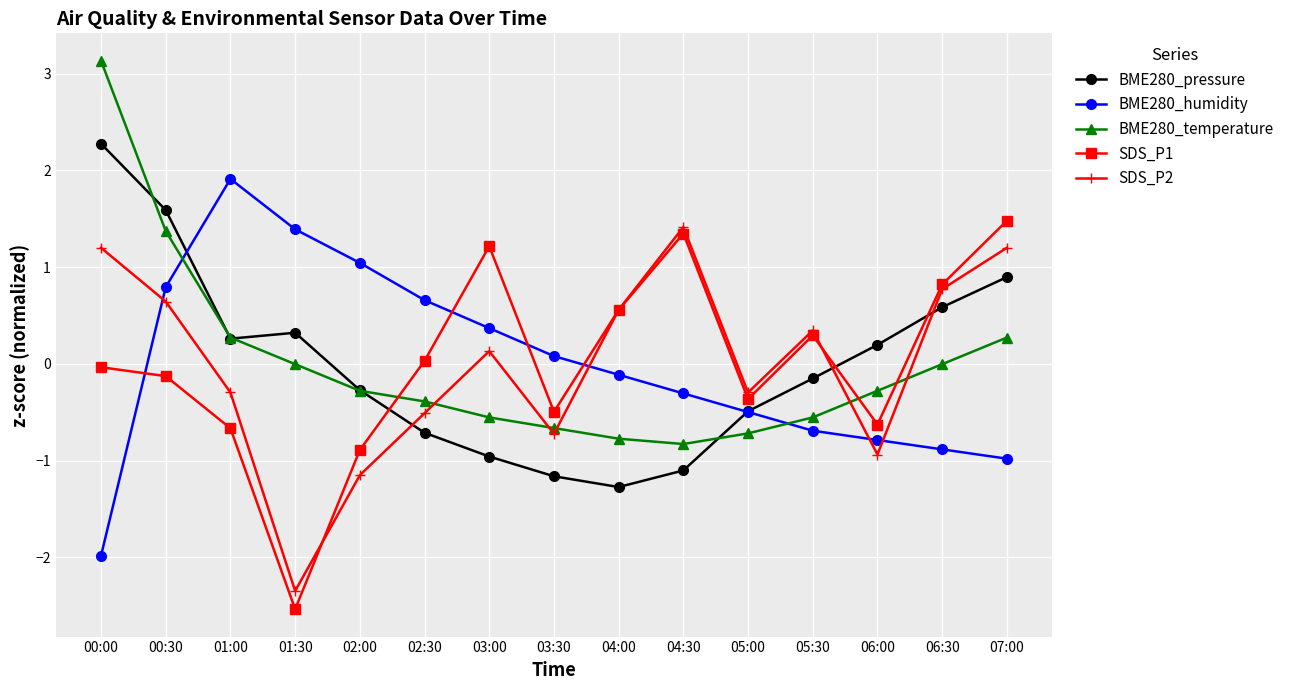

What is the value of the BME280_humidity point at the 7th from the left?

0.4